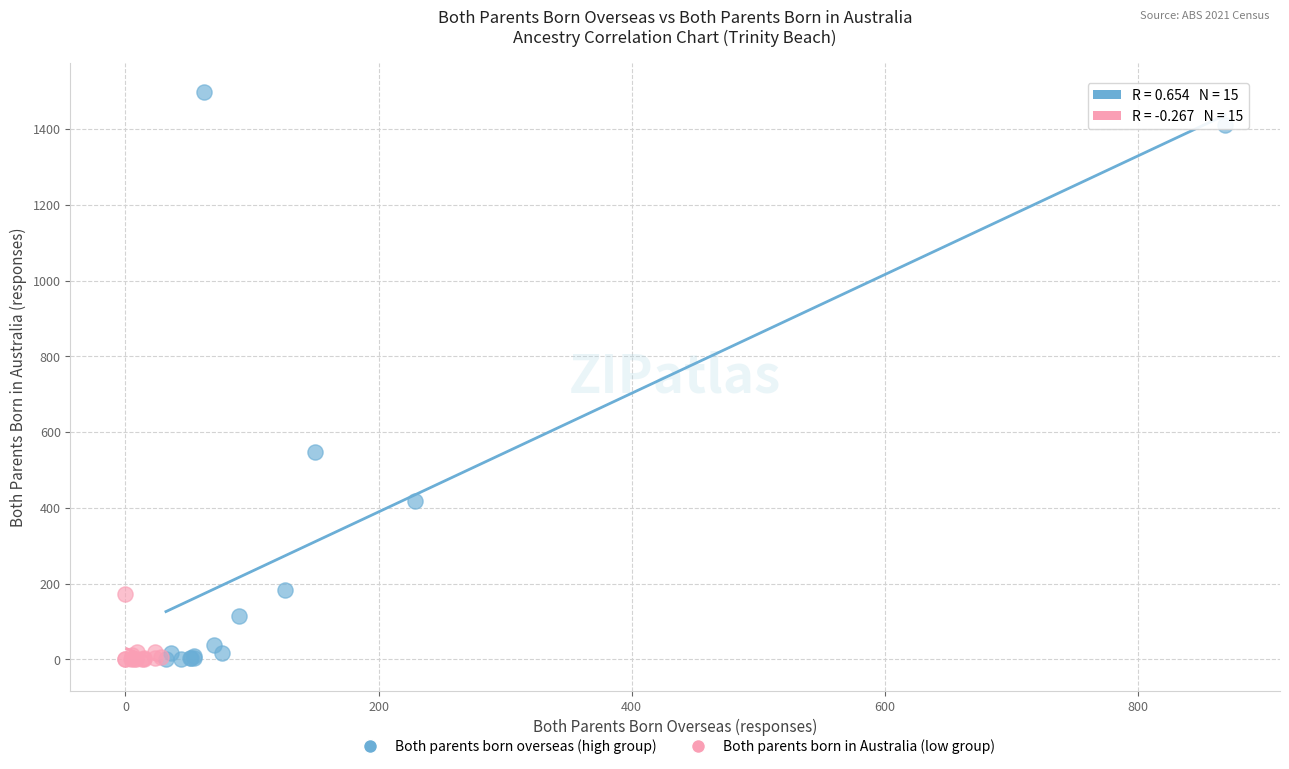

Which series has the widest spread of Y values?

Both parents born overseas (high group)